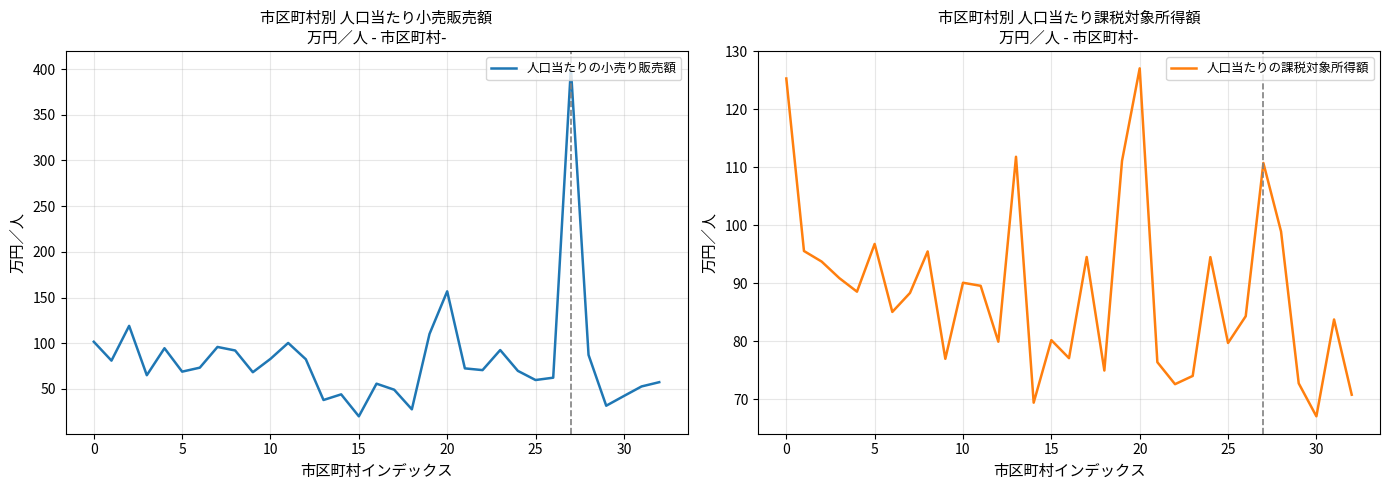

Reading left to right, list all the values displayed in this chart.

人口当たりの小売り販売額: 101.5	80.9	119.0	64.9	94.5	68.8	73.2	95.9	92.0	68.2	82.8	100.3	82.4	37.8	44.0	19.9	55.7	49.1	27.6	110.2	156.8	72.4	70.5	92.5	69.7	59.7	62.2	400.9	87.1	31.5	42.2	52.6	57.3
人口当たりの課税対象所得額: 125.3	95.6	93.8	90.9	88.6	96.8	85.1	88.3	95.5	77.0	90.1	89.6	79.9	111.8	69.4	80.2	77.1	94.5	75.0	111.1	127.0	76.4	72.6	74.0	94.5	79.7	84.3	110.7	98.9	72.8	67.1	83.8	70.8